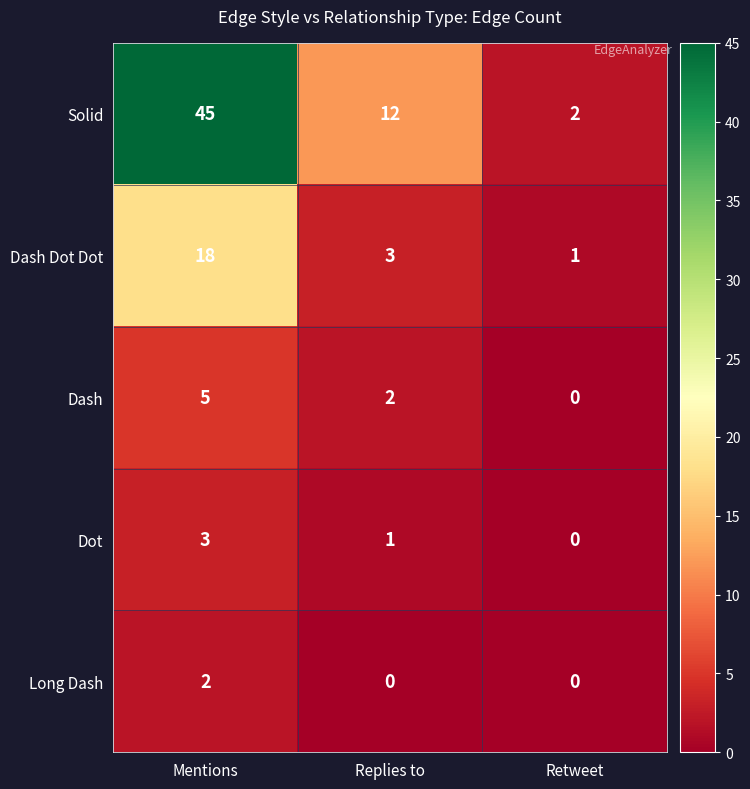

The value of Solid at Replies to is 5. True or false?

False